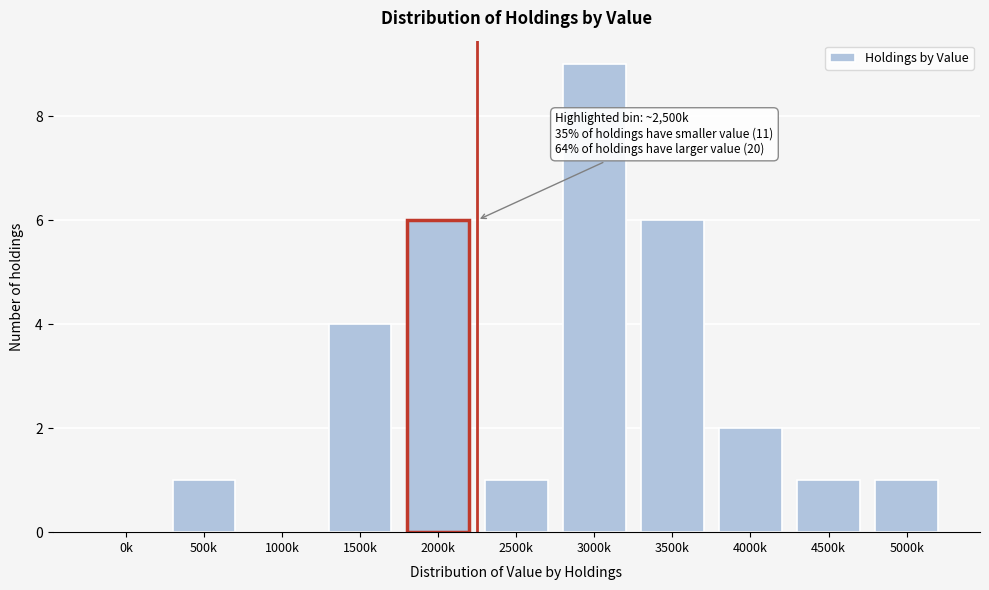

Reading left to right, extract all data points from this chart.

0k=0	500k=1	1000k=0	1500k=4	2000k=6	2500k=1	3000k=9	3500k=6	4000k=2	4500k=1	5000k=1